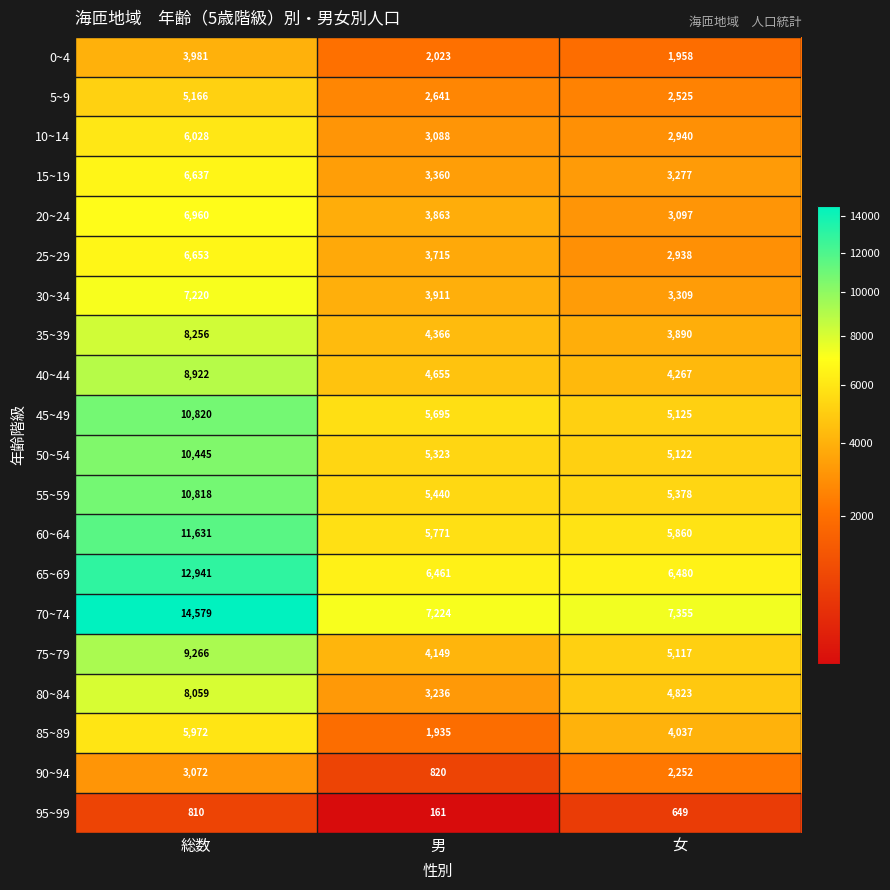

Which series has the largest total across all categories?

70~74